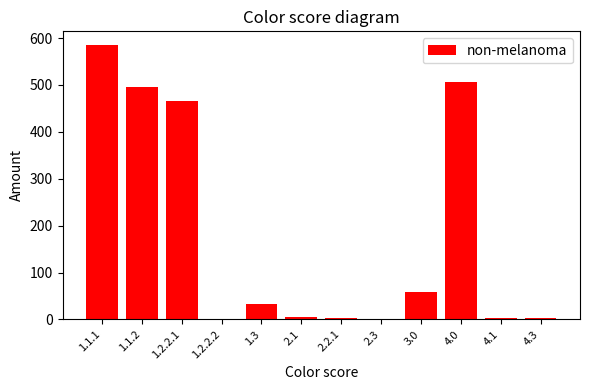

What is the ratio of the value at 1.1.2 to the value at 2.1?

99.2